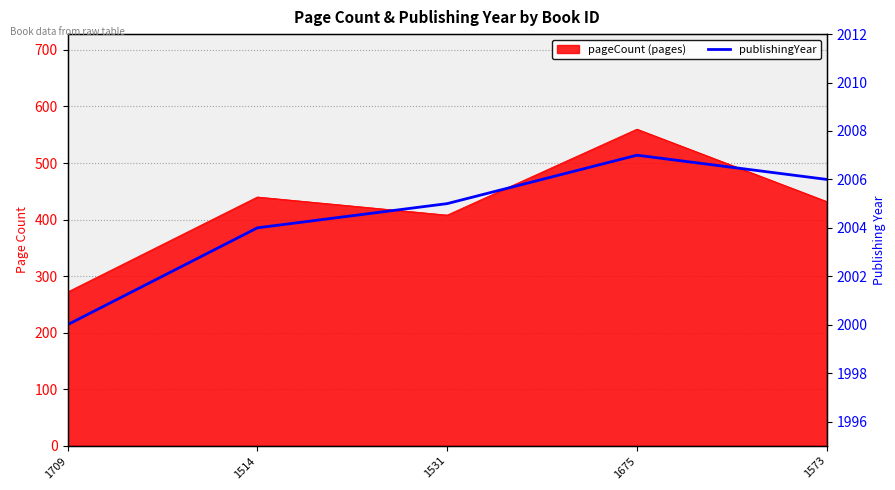

Approximately how many times larger is the value at 1514 compared to 1675?

1.0